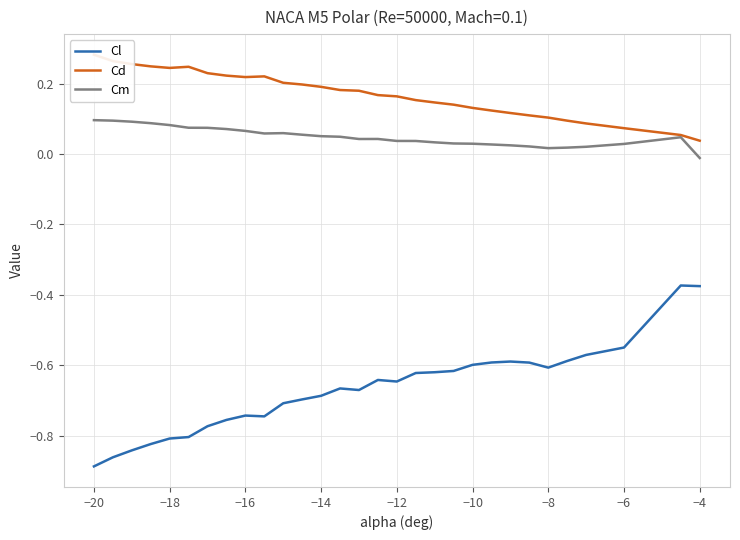

Does the chart have visible grid lines?

Yes